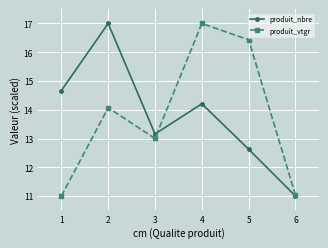

How many data points does each series have?

6